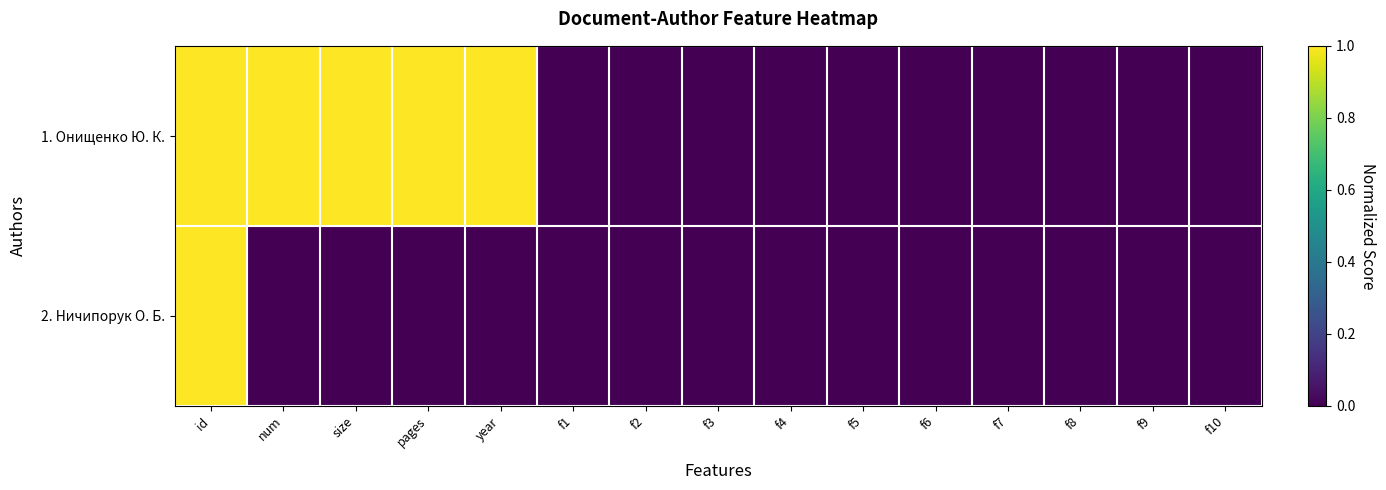

At how many categories does at least one series exceed 0?

5